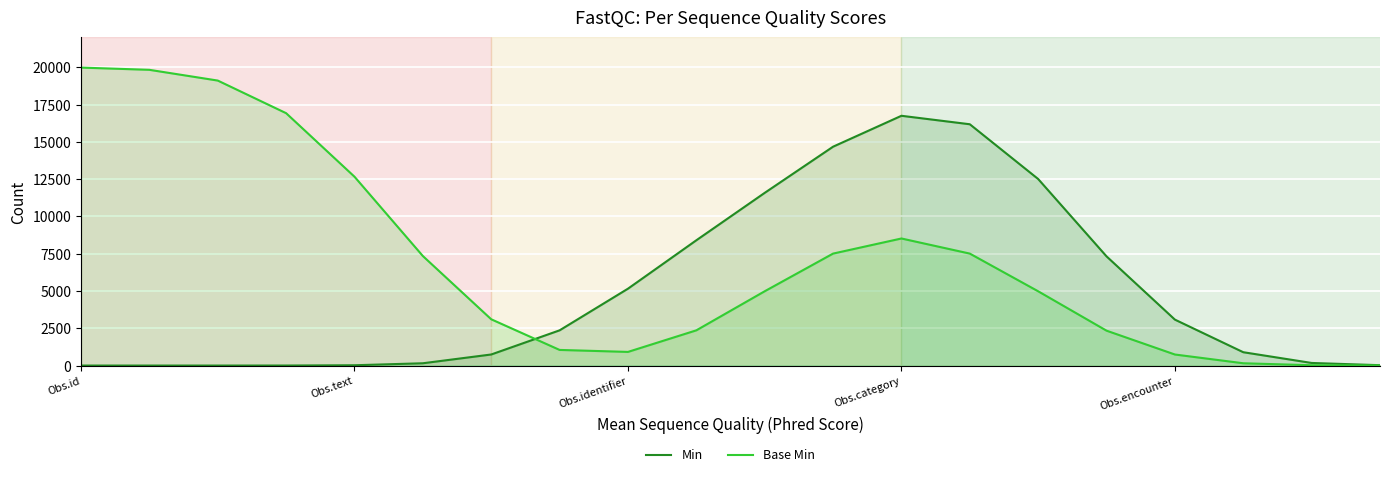

At which label is Base Min closest to 9988?

Obs.category